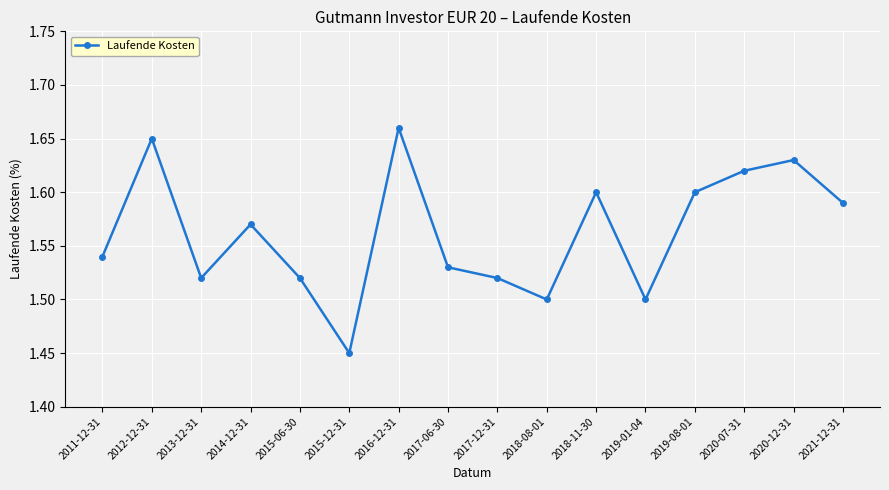

Count the number of categories in the chart.

16